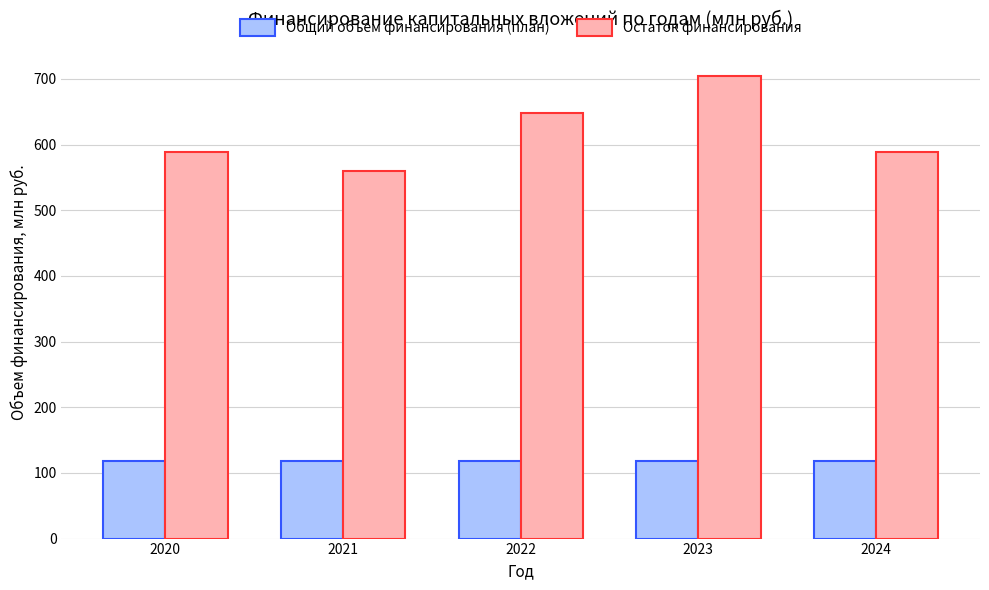

What is the lowest value of the Общий объем финансирования (план) series?

117.6